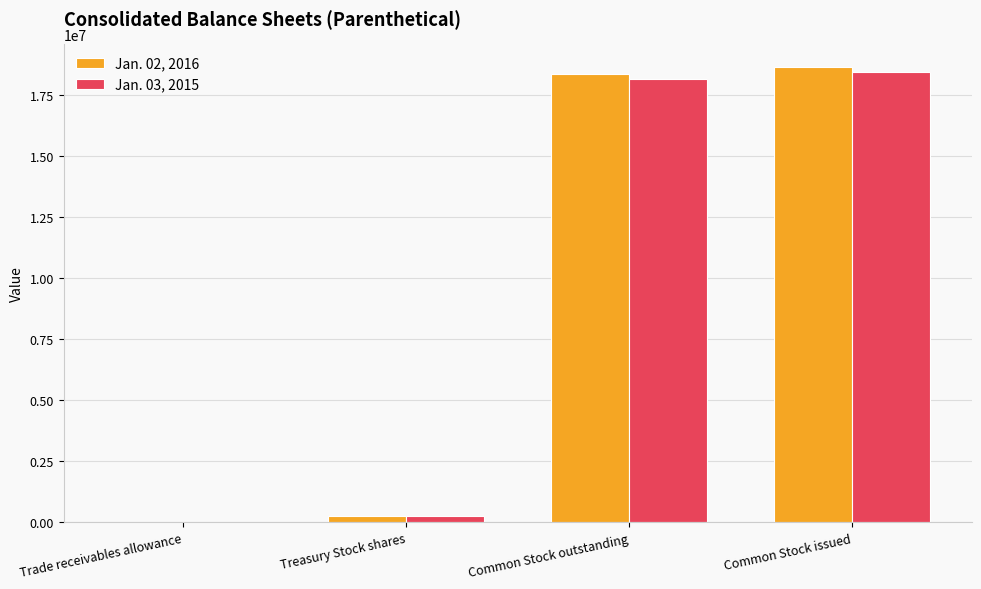

Between Trade receivables allowance and Treasury Stock shares, which series saw the biggest shift?

Jan. 02, 2016